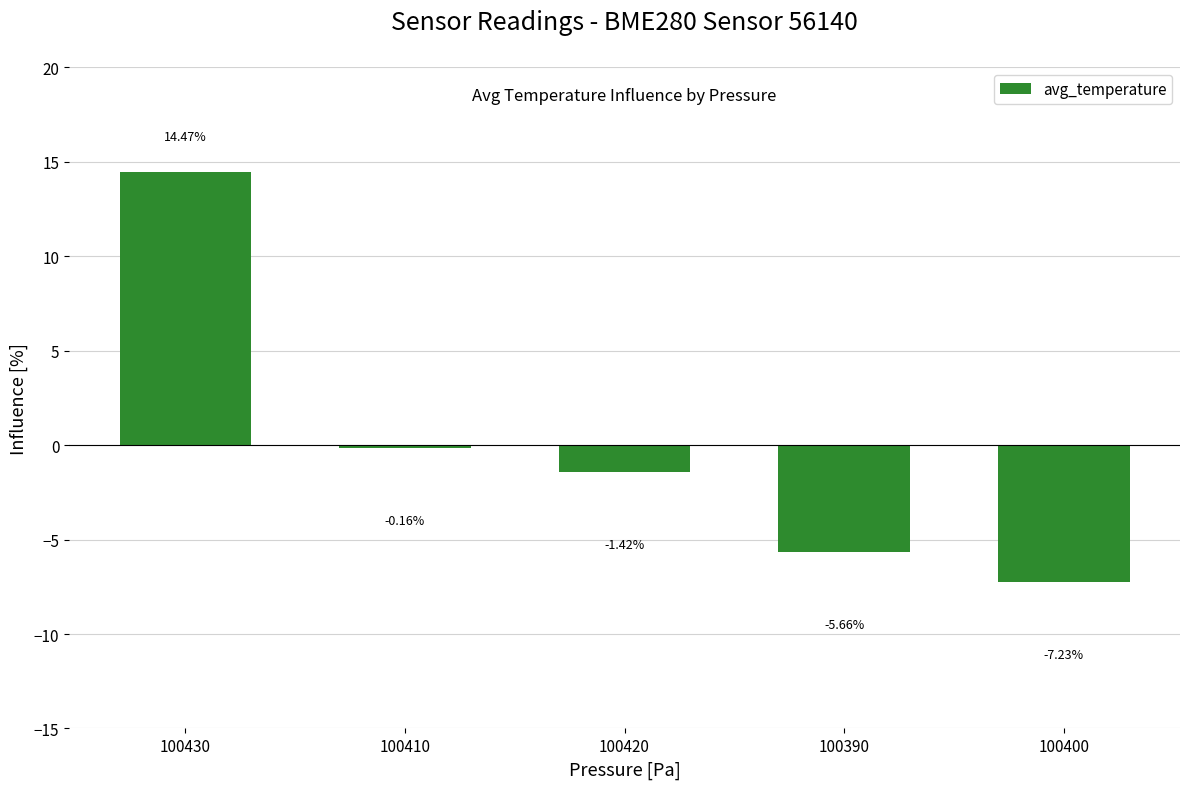

At which label is the value closest to 3?

100410